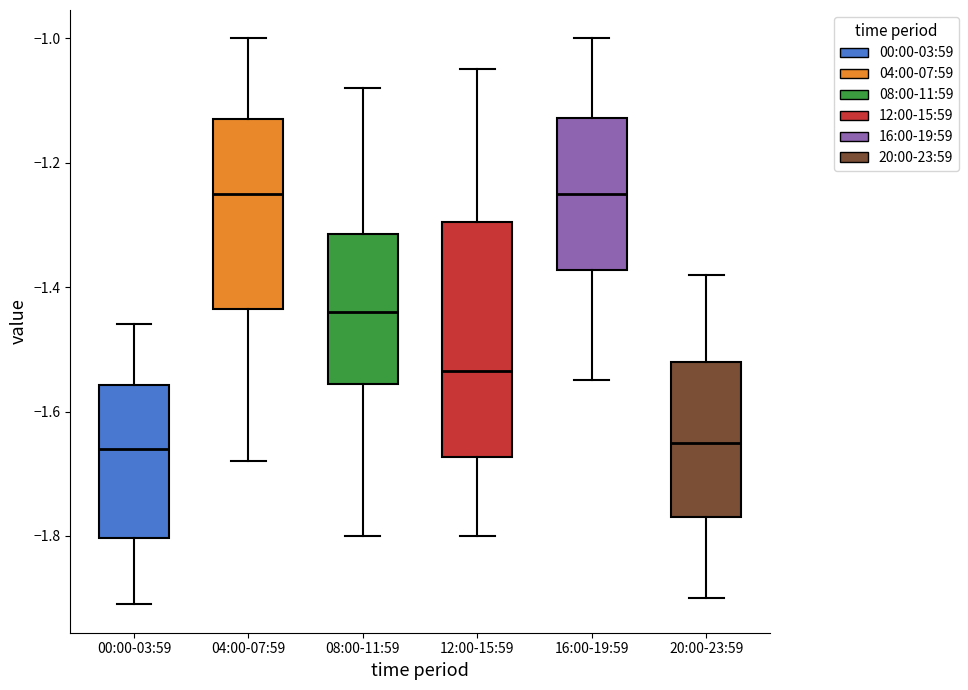

Comparing the boxes themselves (not the whiskers), which one is the tallest?

12:00-15:59